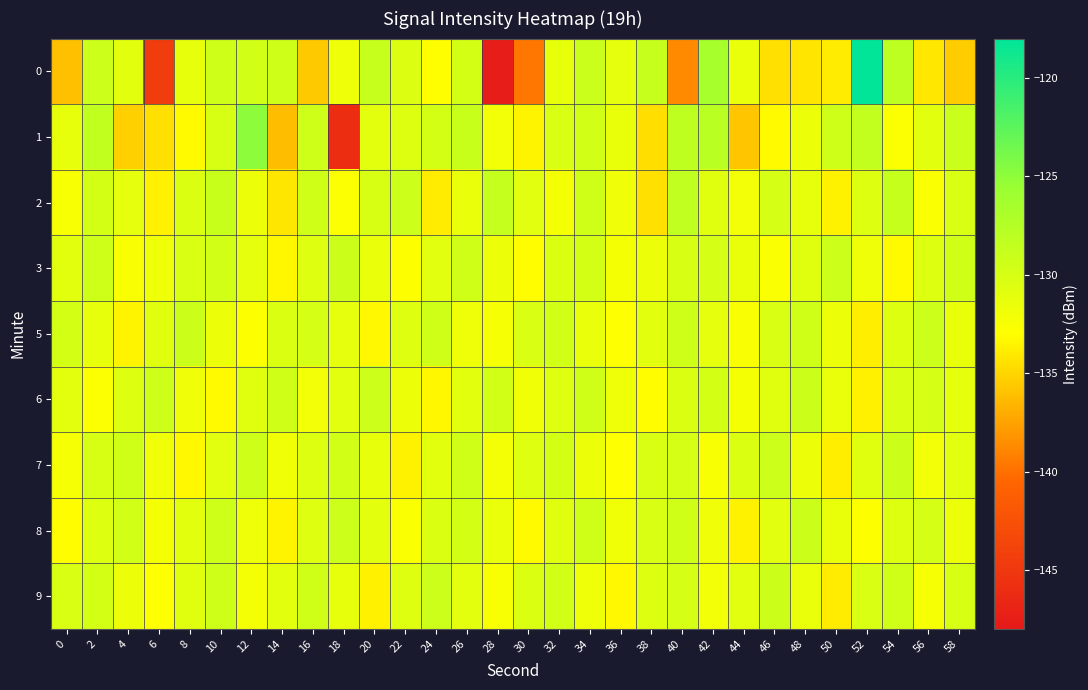

How many series are shown in this chart?

9